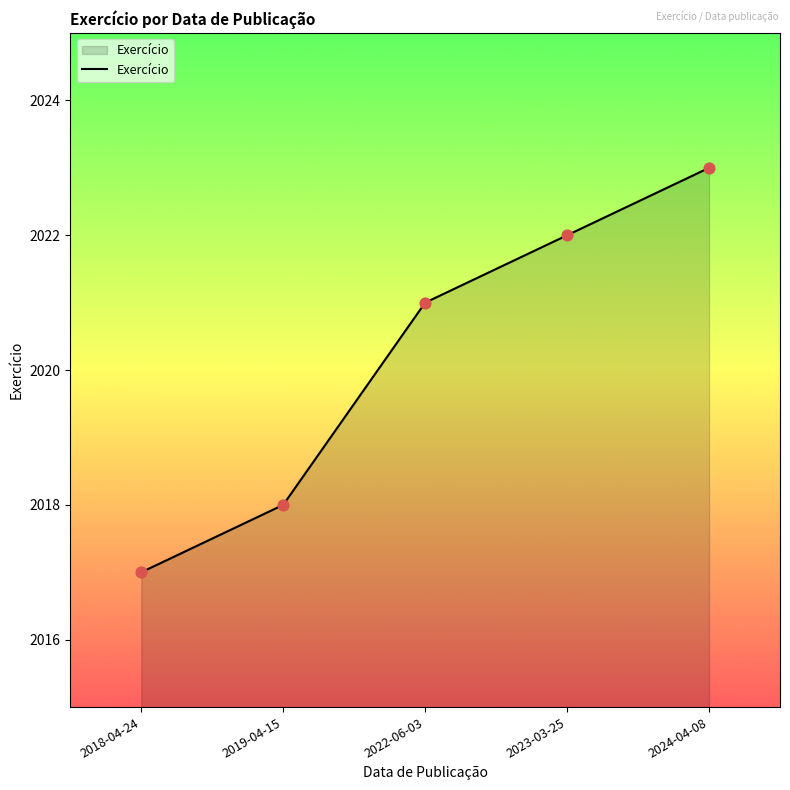

What is the change in value from 2023-03-25 to 2024-04-08?

+1